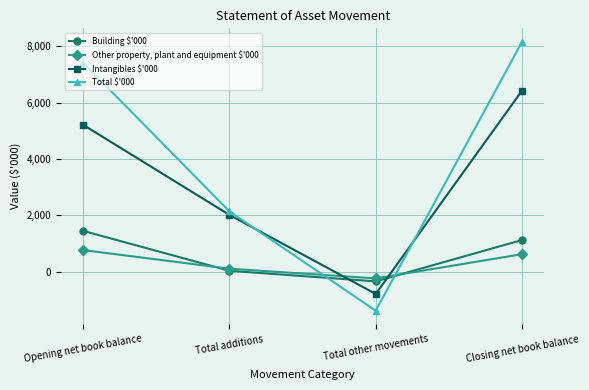

What position from the left is Closing net book balance?

4